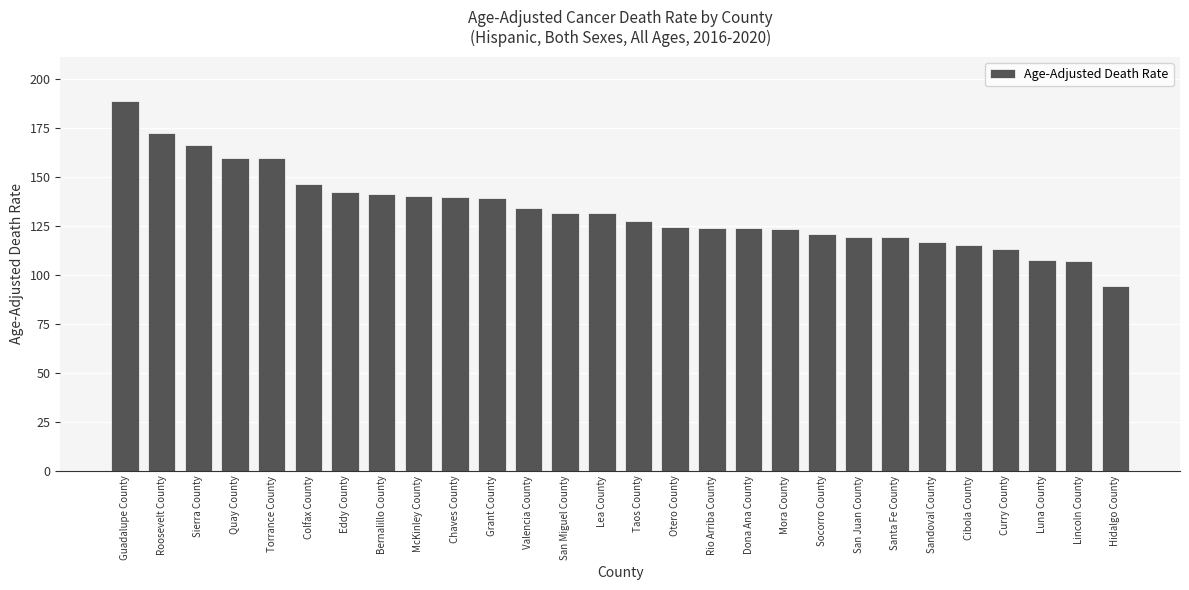

Between Hidalgo County and Lea County, which is larger?

Lea County